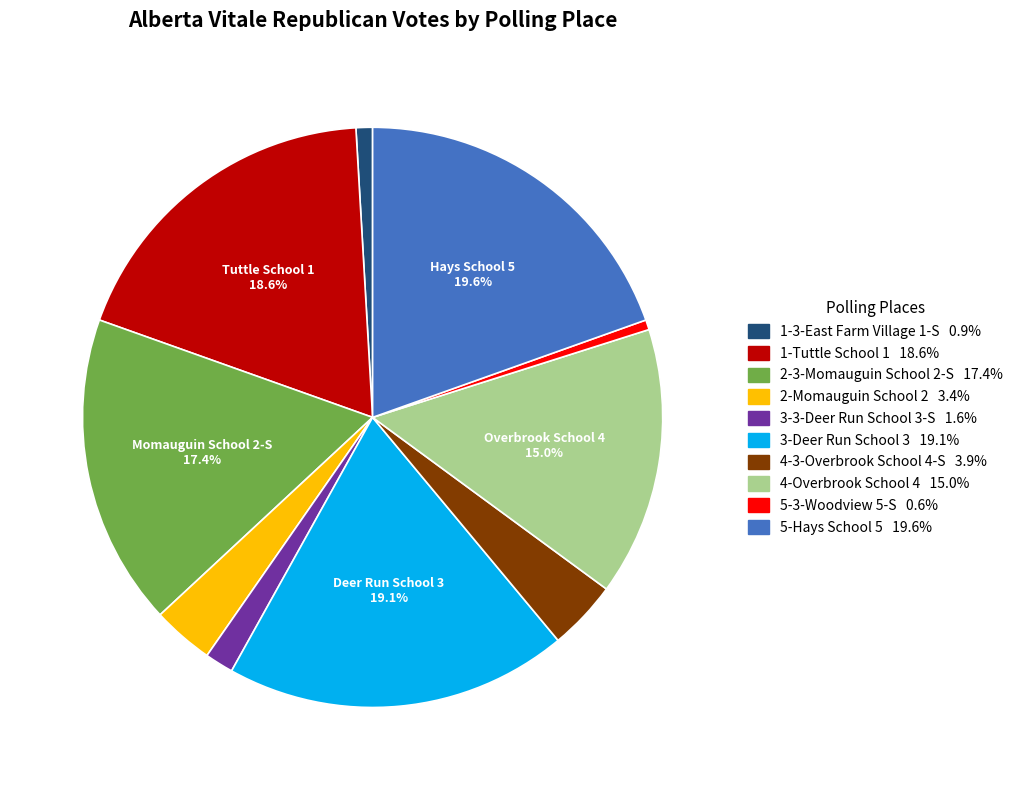

Between 4-Overbrook School 4 and 5-Hays School 5, which is larger?

5-Hays School 5